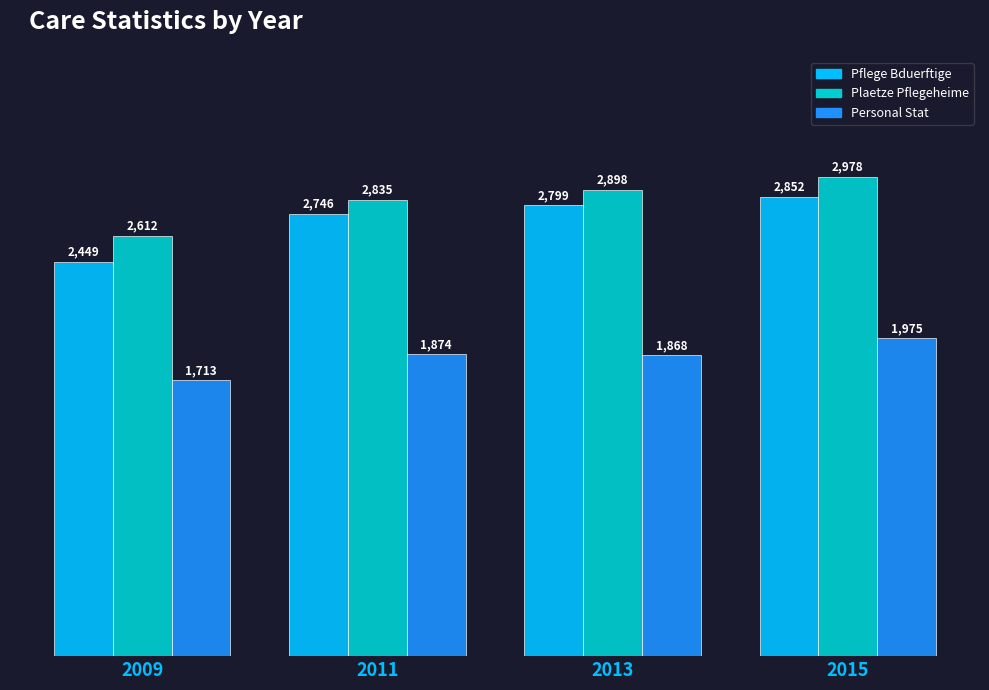

What is the difference between the highest and lowest values at 2009?

899